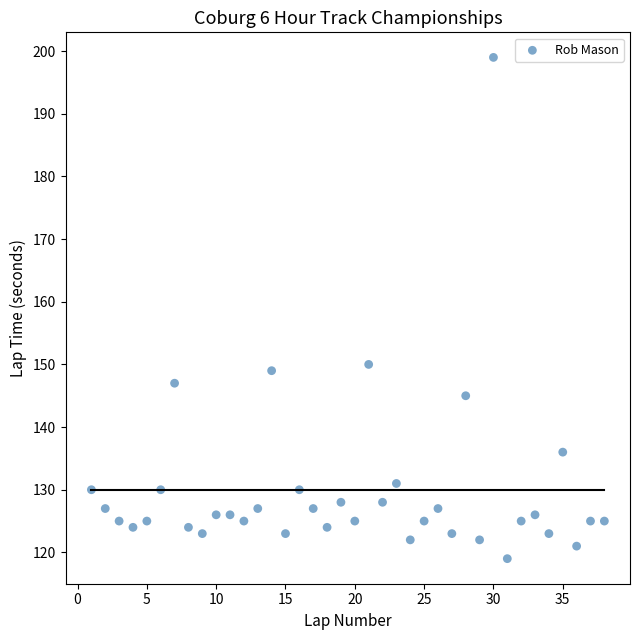

What is the range of Y values (max minus min)?

80